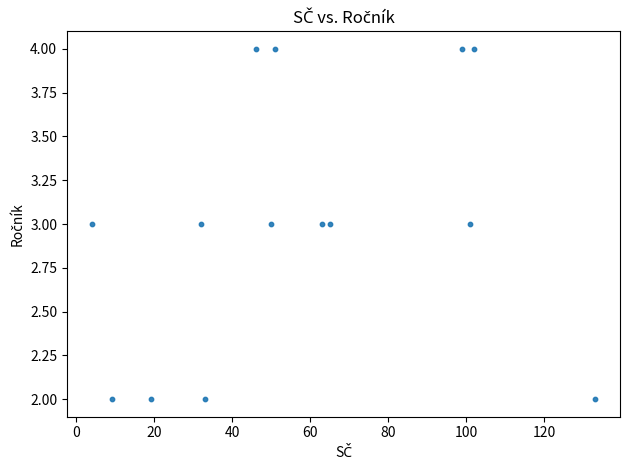

List the coordinates of all points as (X, Y) pairs, reading left to right.

(4, 3)  (9, 2)  (19, 2)  (32, 3)  (33, 2)  (46, 4)  (50, 3)  (51, 4)  (63, 3)  (65, 3)  (99, 4)  (101, 3)  (102, 4)  (133, 2)